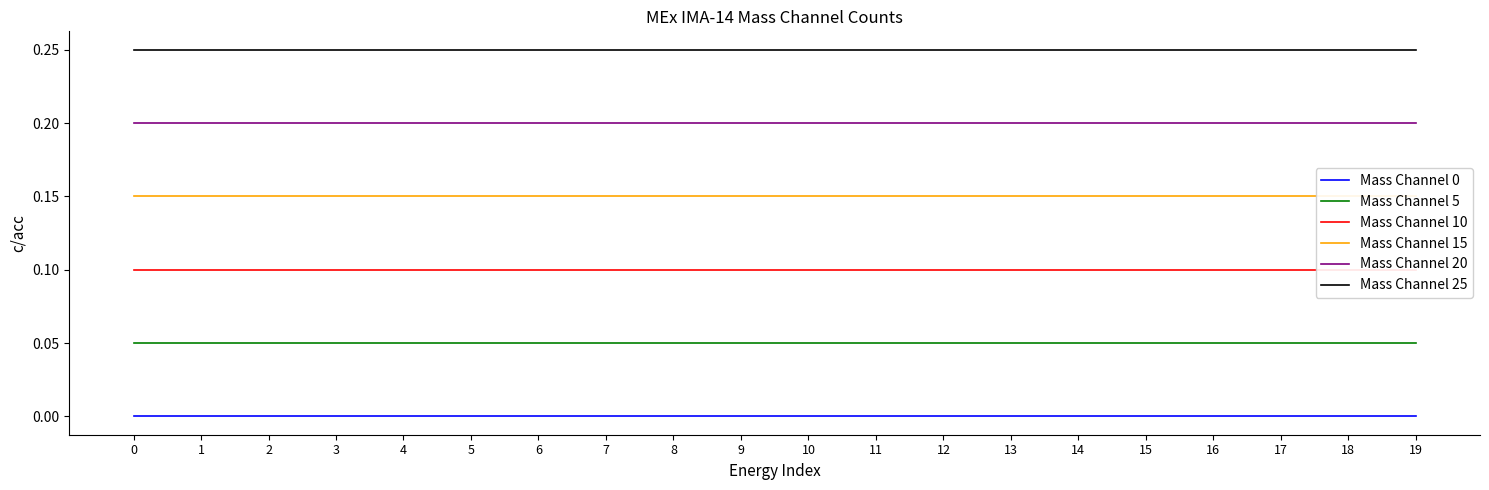

Is the value of Mass Channel 20 at 0 greater than the value of Mass Channel 0 at 10?

Yes